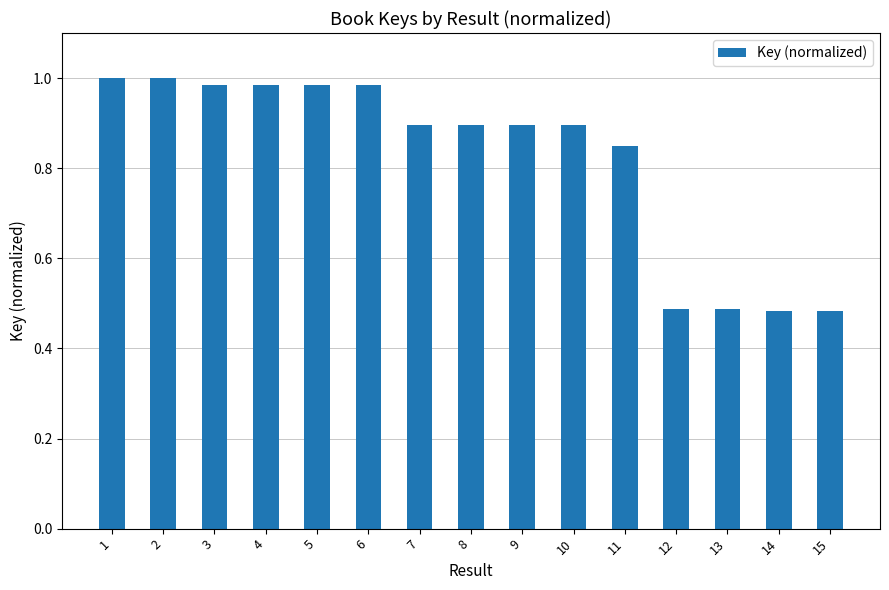

Is it true that the value at 1 is 0.4?

False